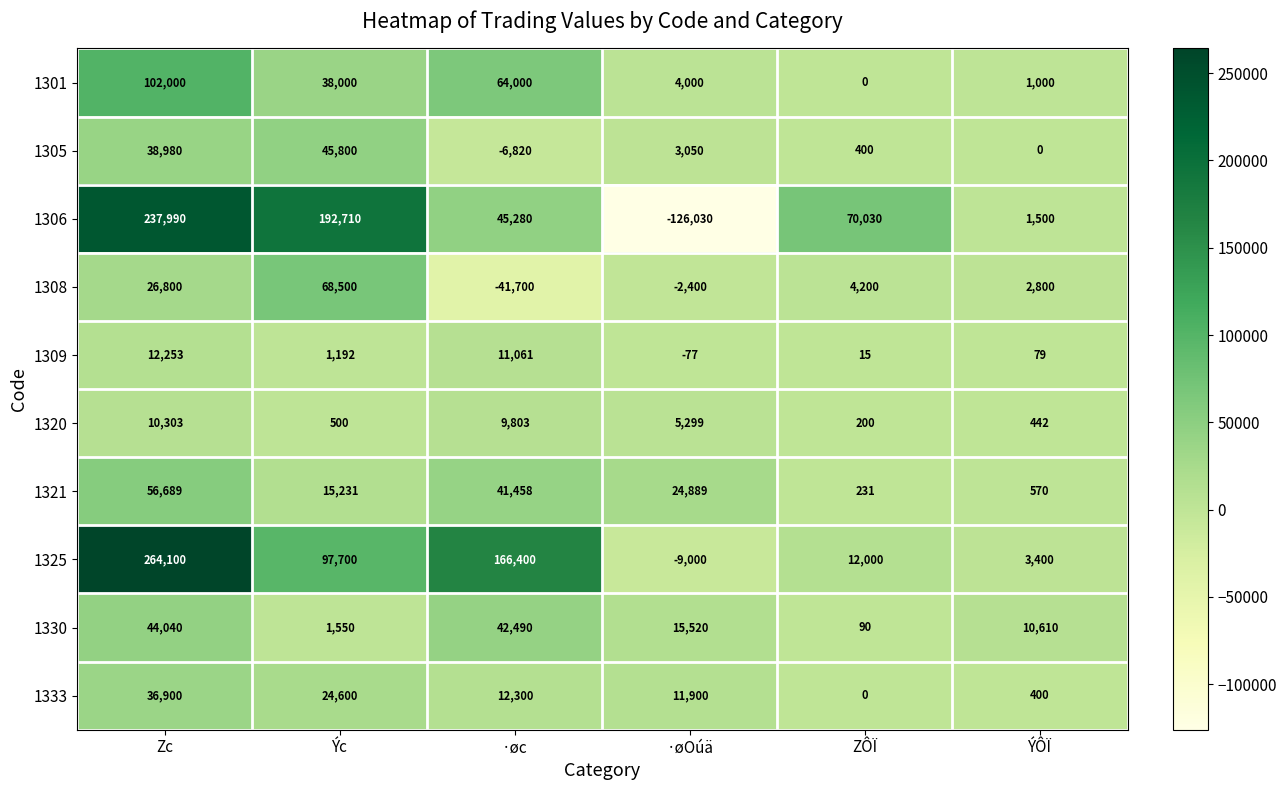

Is it true that 1308 equals 4200 at ZÔÏ?

True